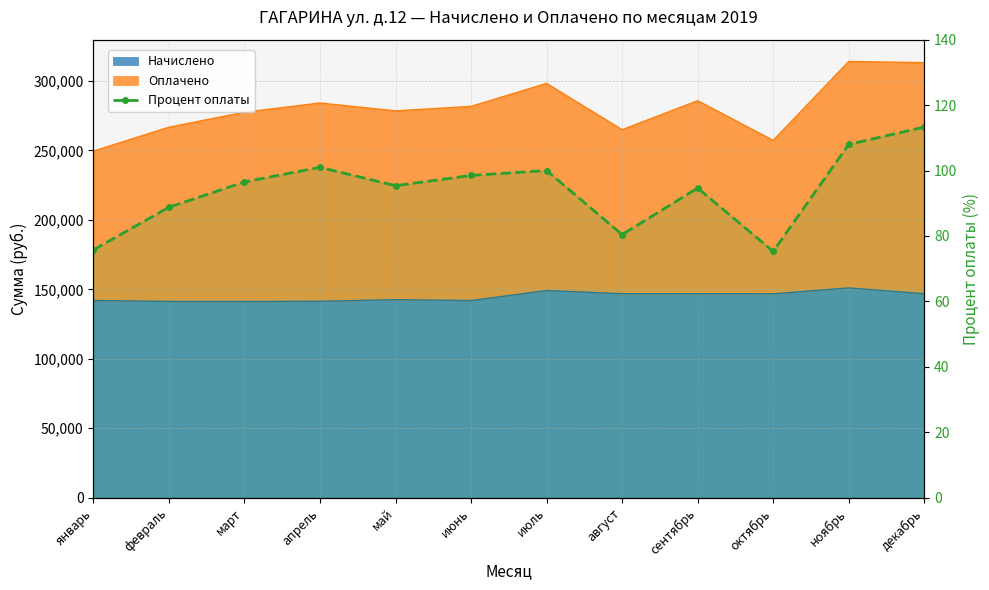

Approximately how many times larger is the value at май compared to ноябрь?

0.9